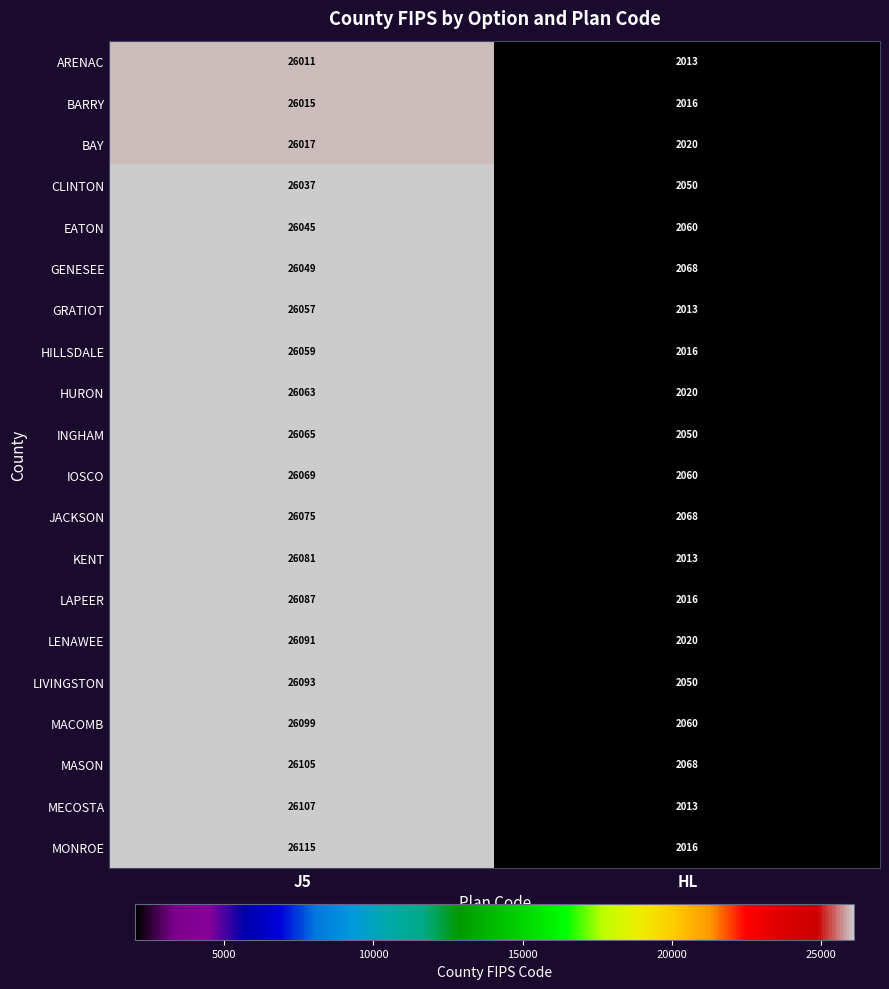

Which series has the largest range (max minus min)?

MONROE